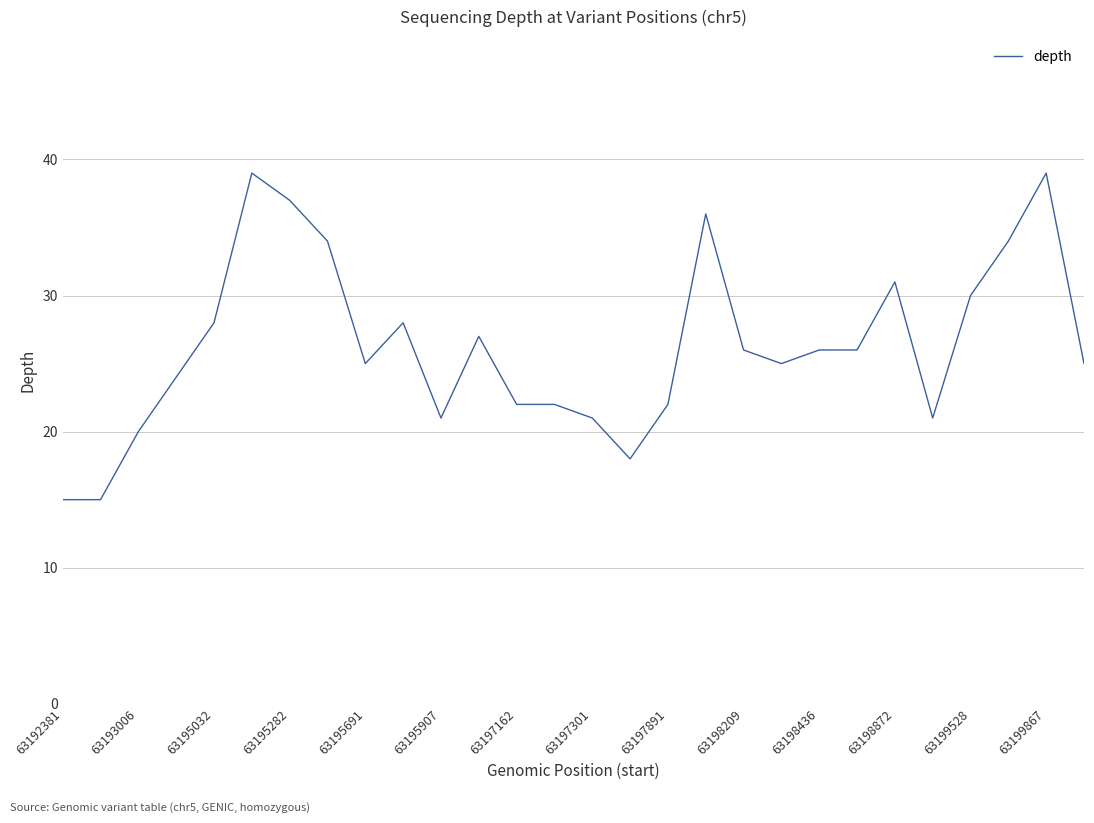

What is the maximum value shown in the chart?

39